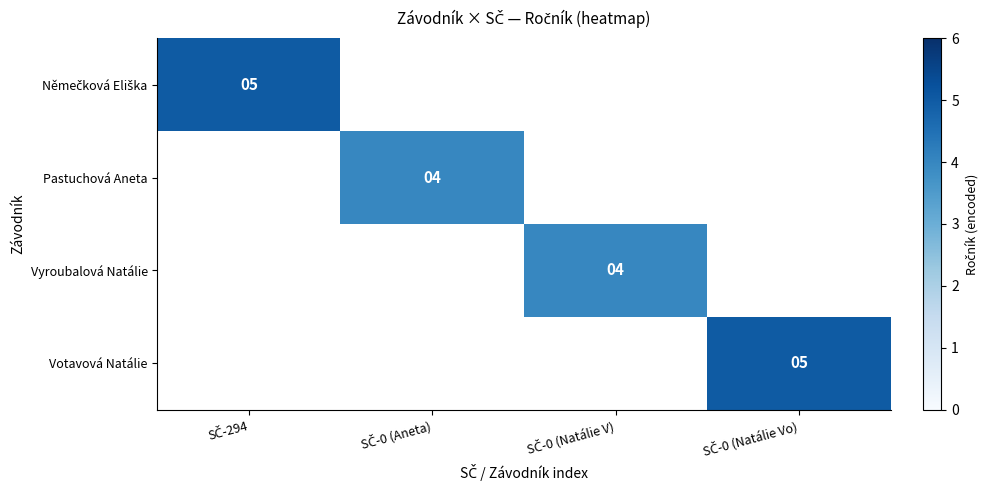

Rank the categories by Němečková Eliška value from highest to lowest.

SČ-294, SČ-0 (Aneta), SČ-0 (Natálie V), SČ-0 (Natálie Vo)